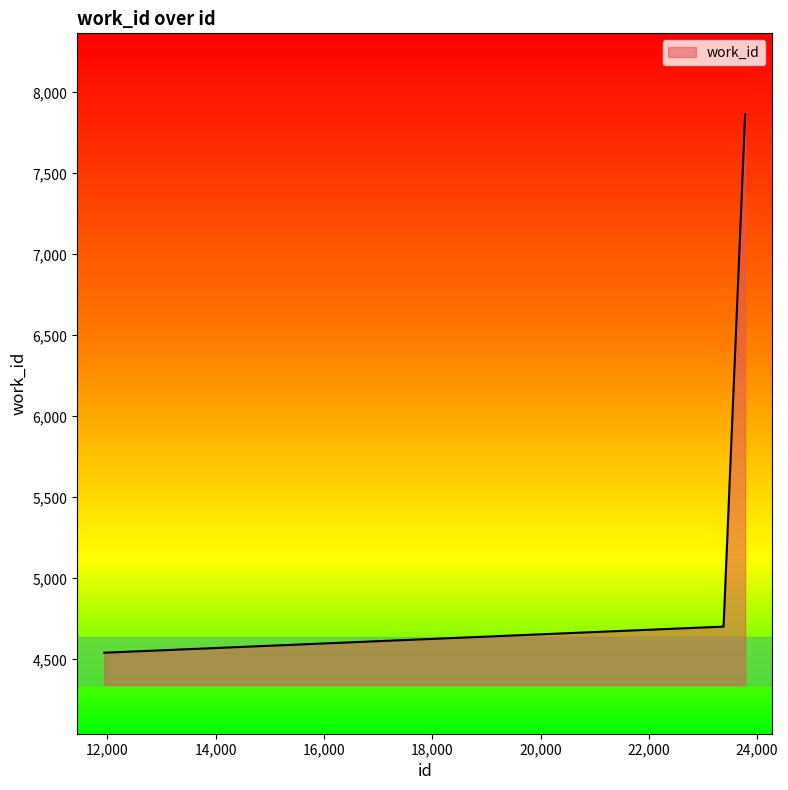

What is the minimum value shown in the chart?

4541